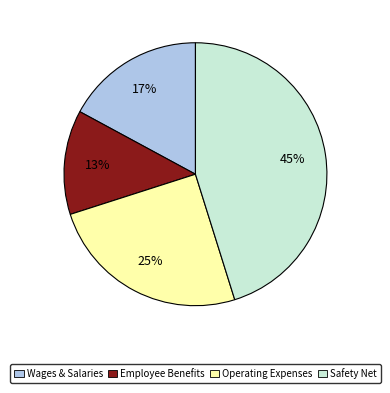

What is the smallest slice in the pie chart?

Employee Benefits